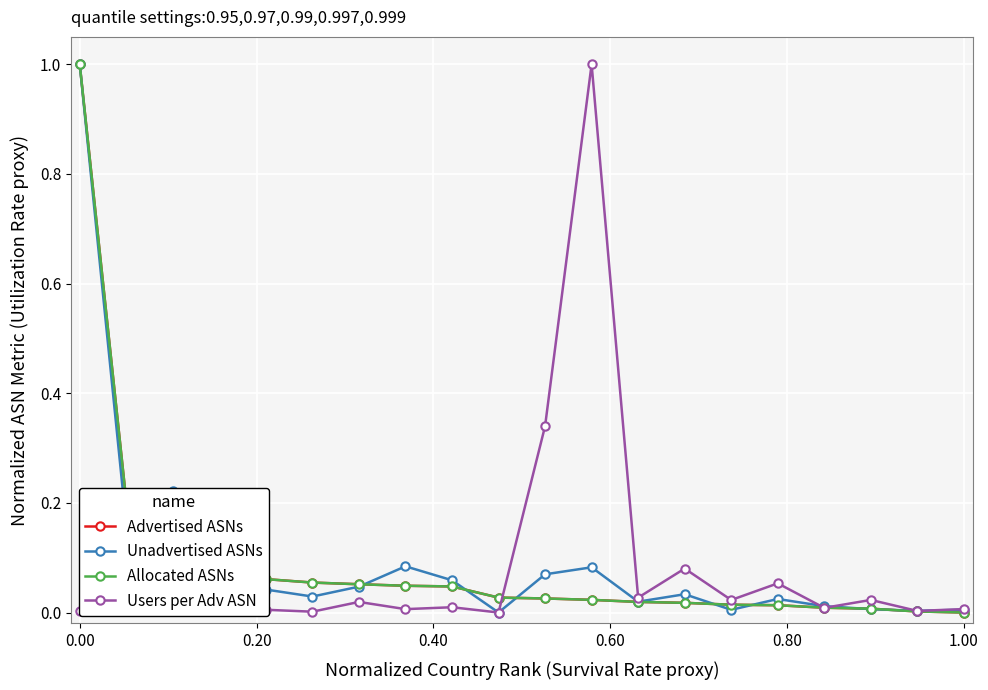

Is this an area chart (filled region under the line)?

No